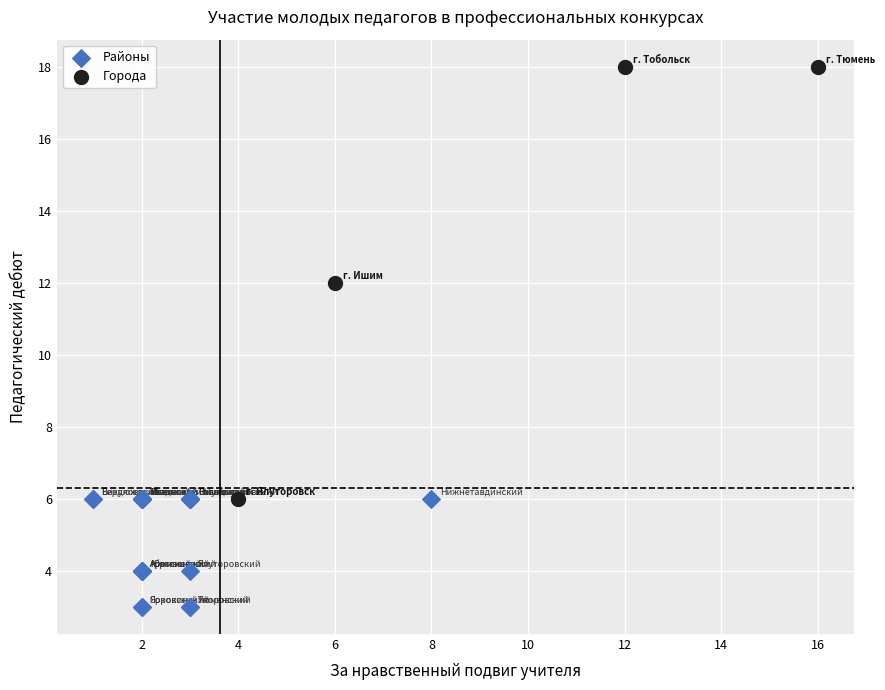

Which series contains the lowest Y value?

Районы